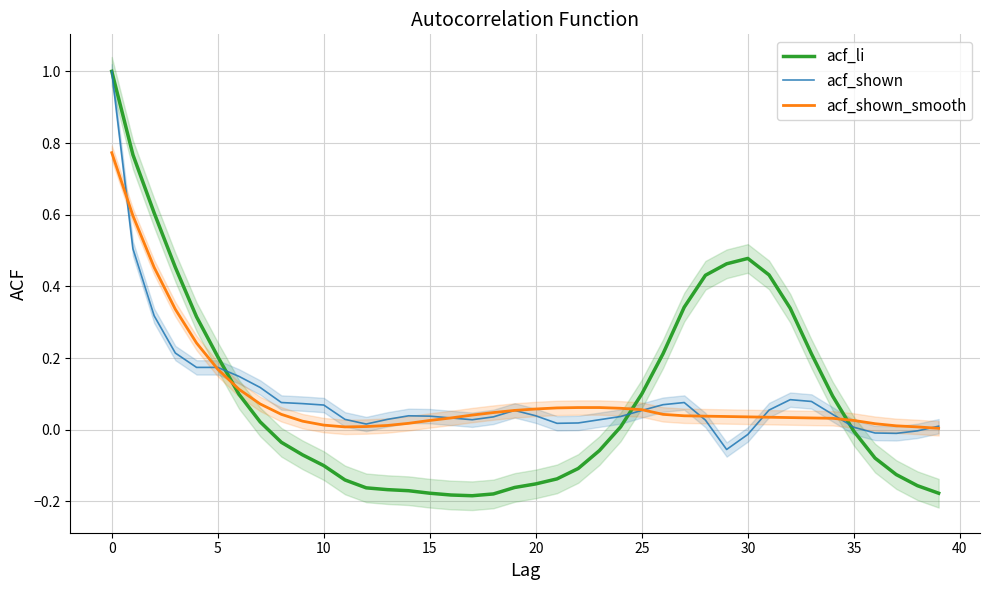

What is the highest value of the acf_shown_smooth series?

0.8